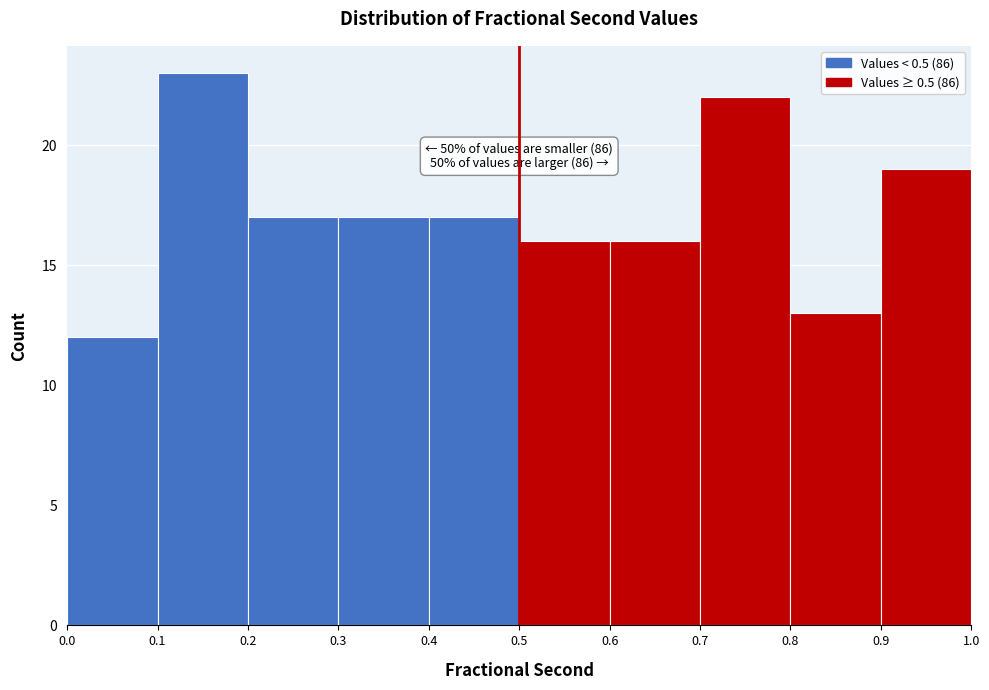

Over which range of the x-axis is the bar tallest?

0.1 to 0.2